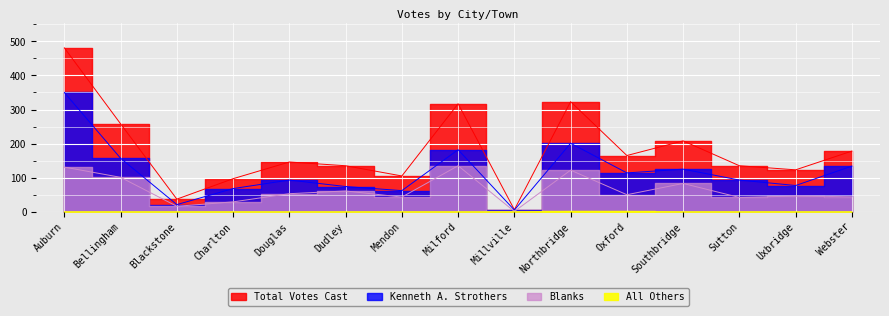

Count the number of data series in this chart.

4